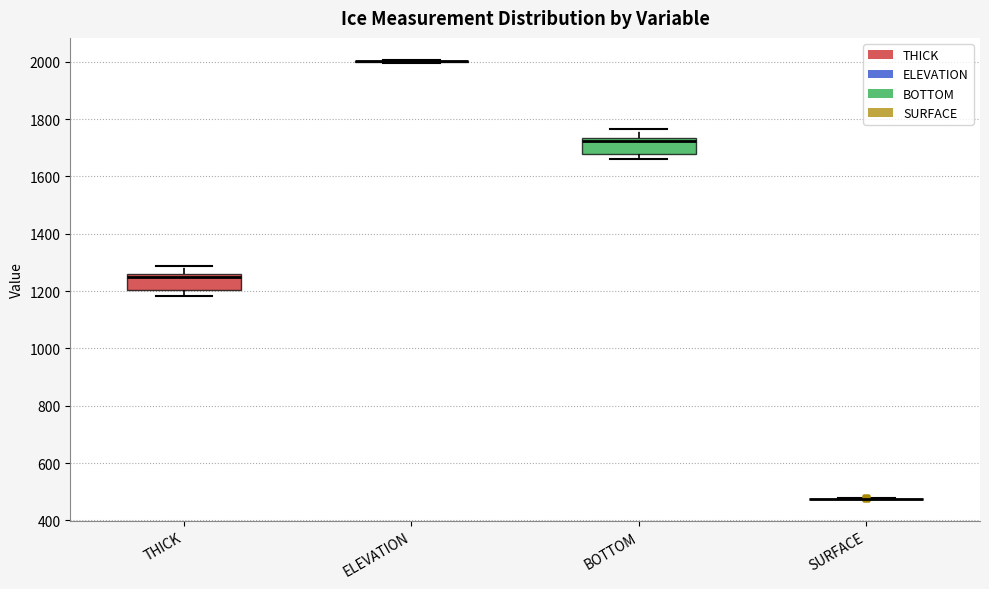

Reading left to right, read every box against the y-axis: the position of its median line, the range the box covers, and the ends of its whiskers. The values are not printed on the chart, so give them approximately, as read against the axis.

THICK: median 1240, box 1200 to 1260, whiskers 1180 to 1280
ELEVATION: box collapsed to a line at 2000, whiskers 2000 to 2000
BOTTOM: median 1720, box 1680 to 1740, whiskers 1660 to 1760
SURFACE: box collapsed to a line at 480, whiskers 480 to 480